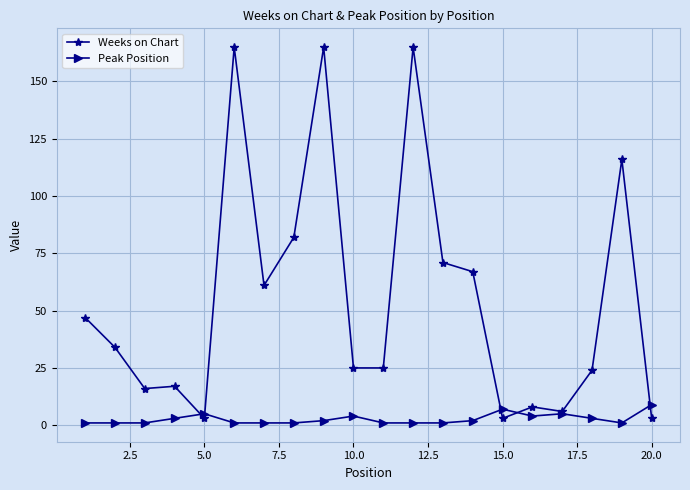

At how many categories does at least one series exceed 35?

9